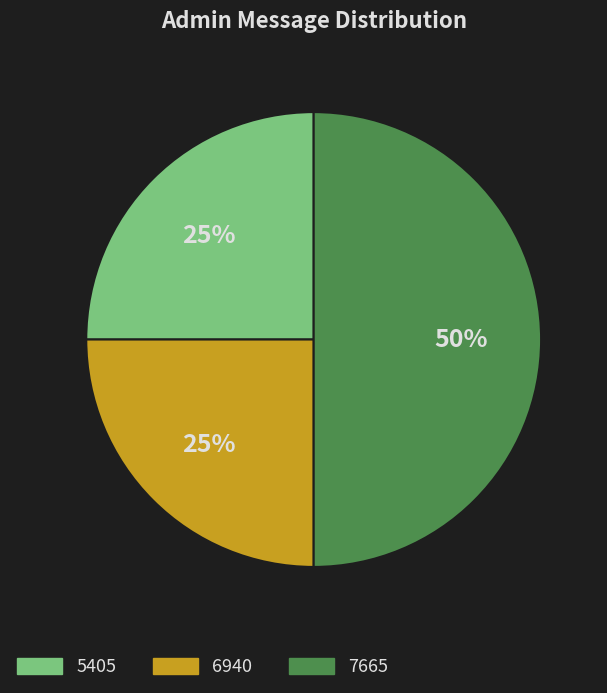

Between 7665 and 6940, which is larger?

7665